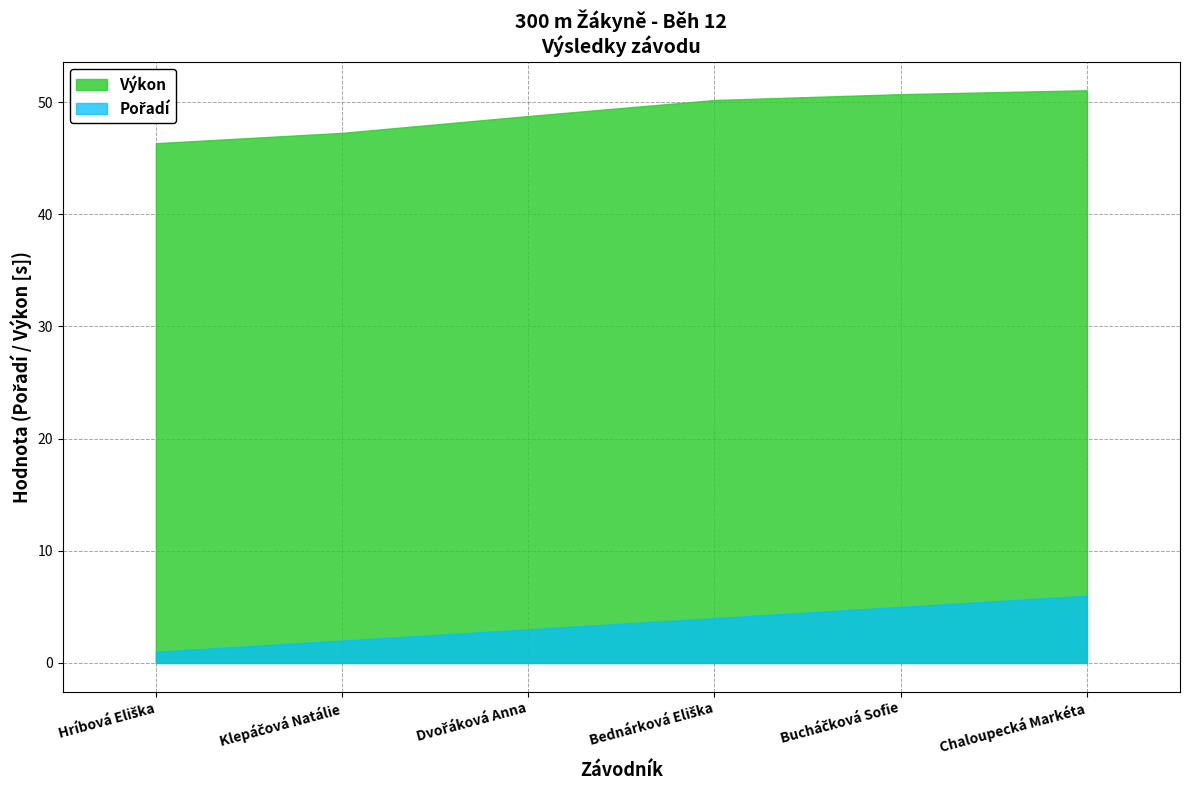

True or false: Výkon has more than 0 interior local peaks.

False